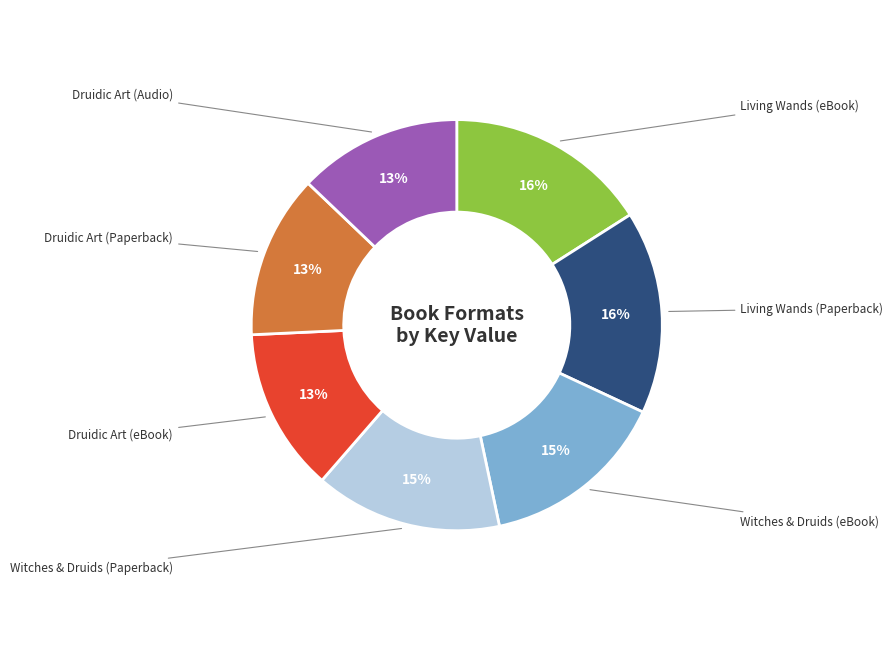

To the nearest percent, what is the average slice percentage?

14%